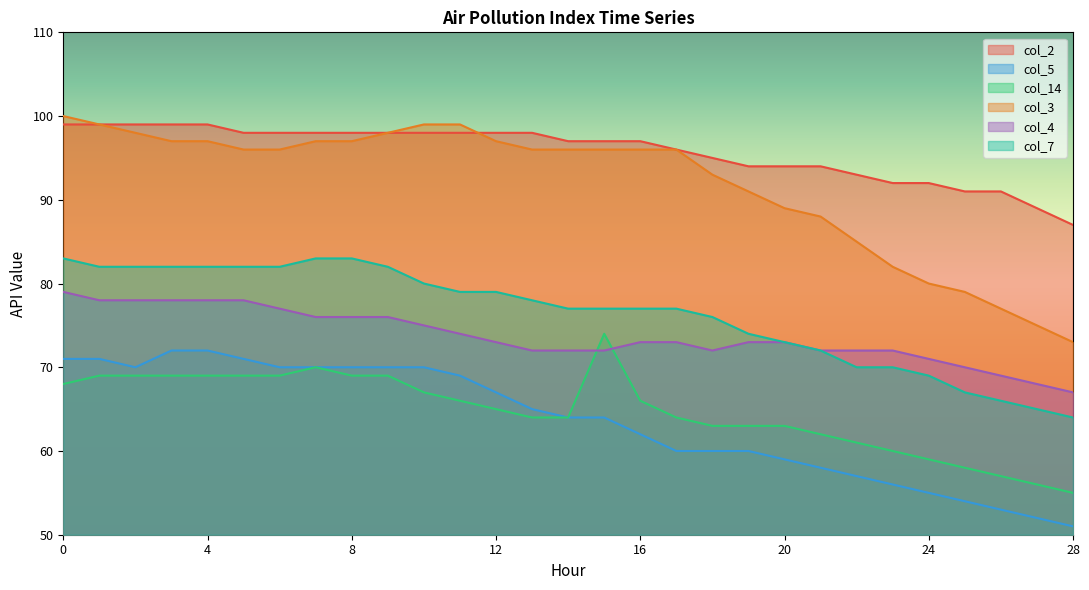

How many distinct data groups are displayed?

6